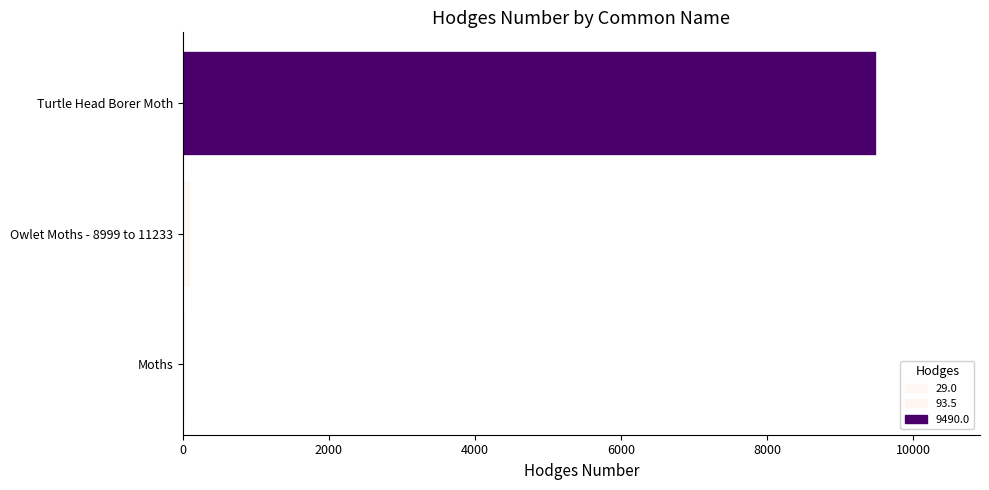

Reading right to left, transcribe all the data shown in this chart.

9490.0	93.5	29.0